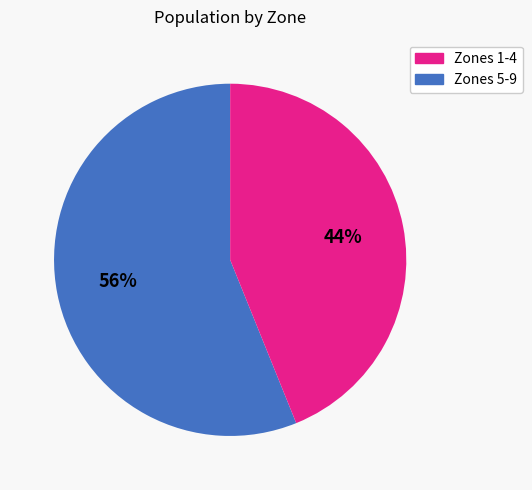

How many slices are in this pie chart?

2